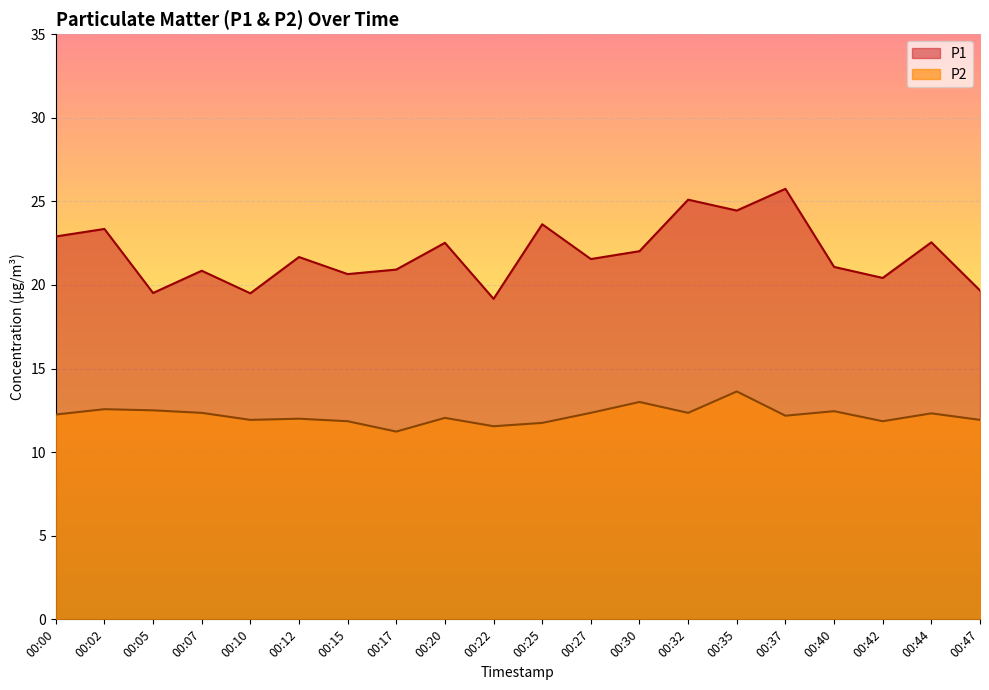

How many values in the P2 series exceed 12?

12